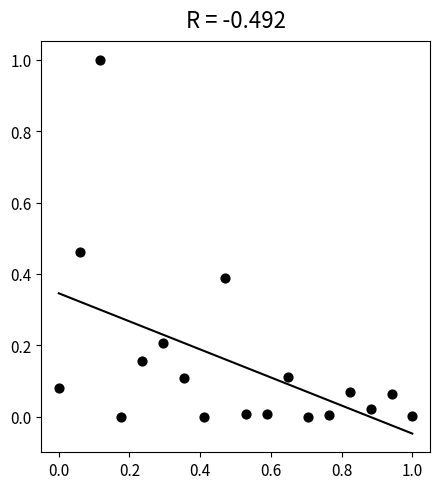

What is the range of X values (max minus min)?

1.0